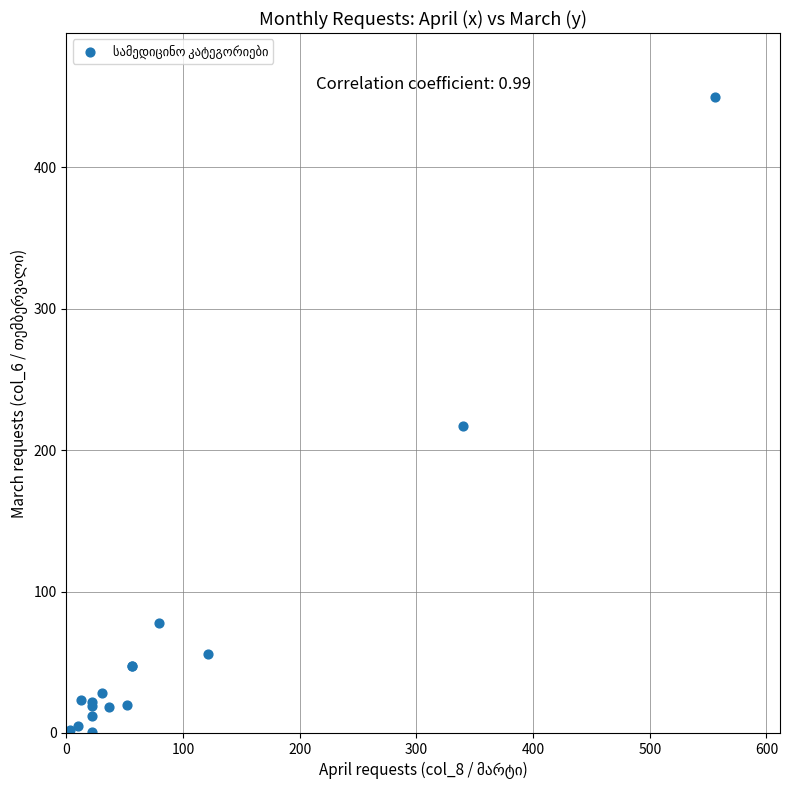

What Y value in the scatter plot is closest to 225?

217